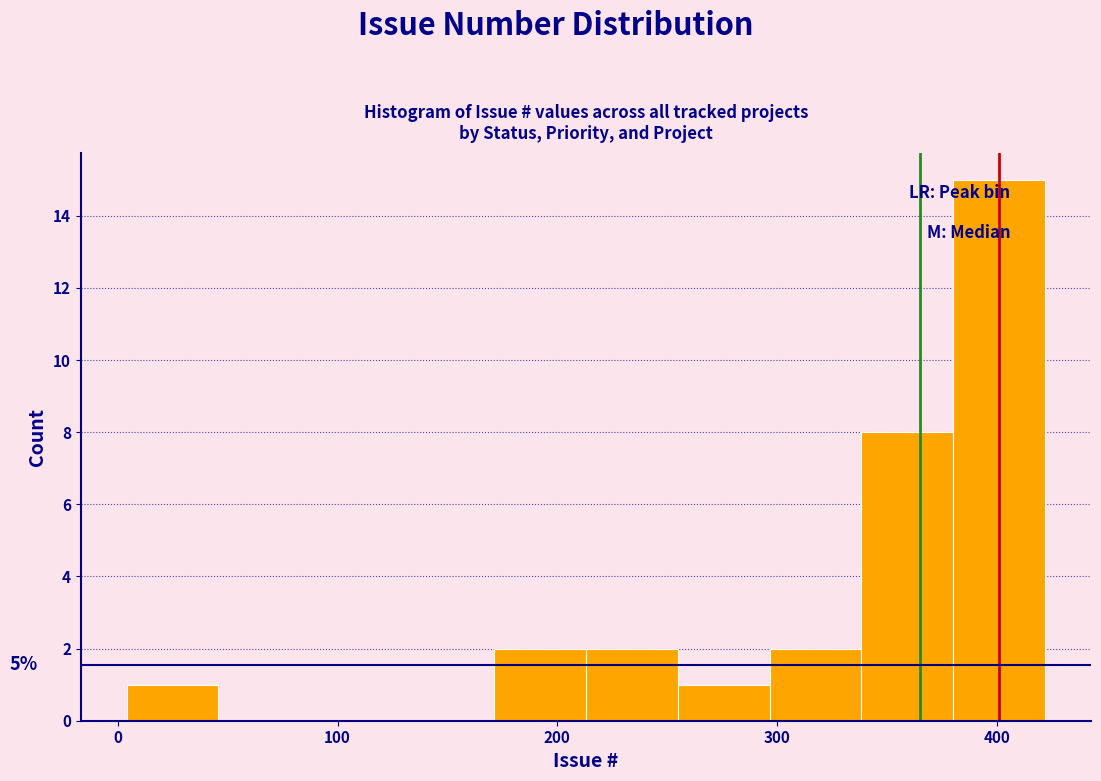

Which range on the x-axis has the tallest bar?

380 to 420